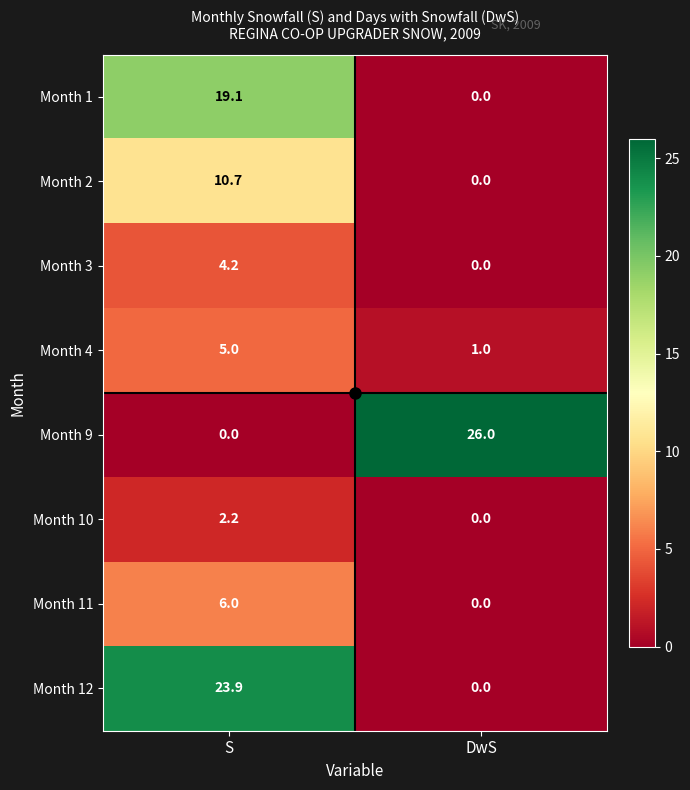

Which category has the highest value across all series?

DwS